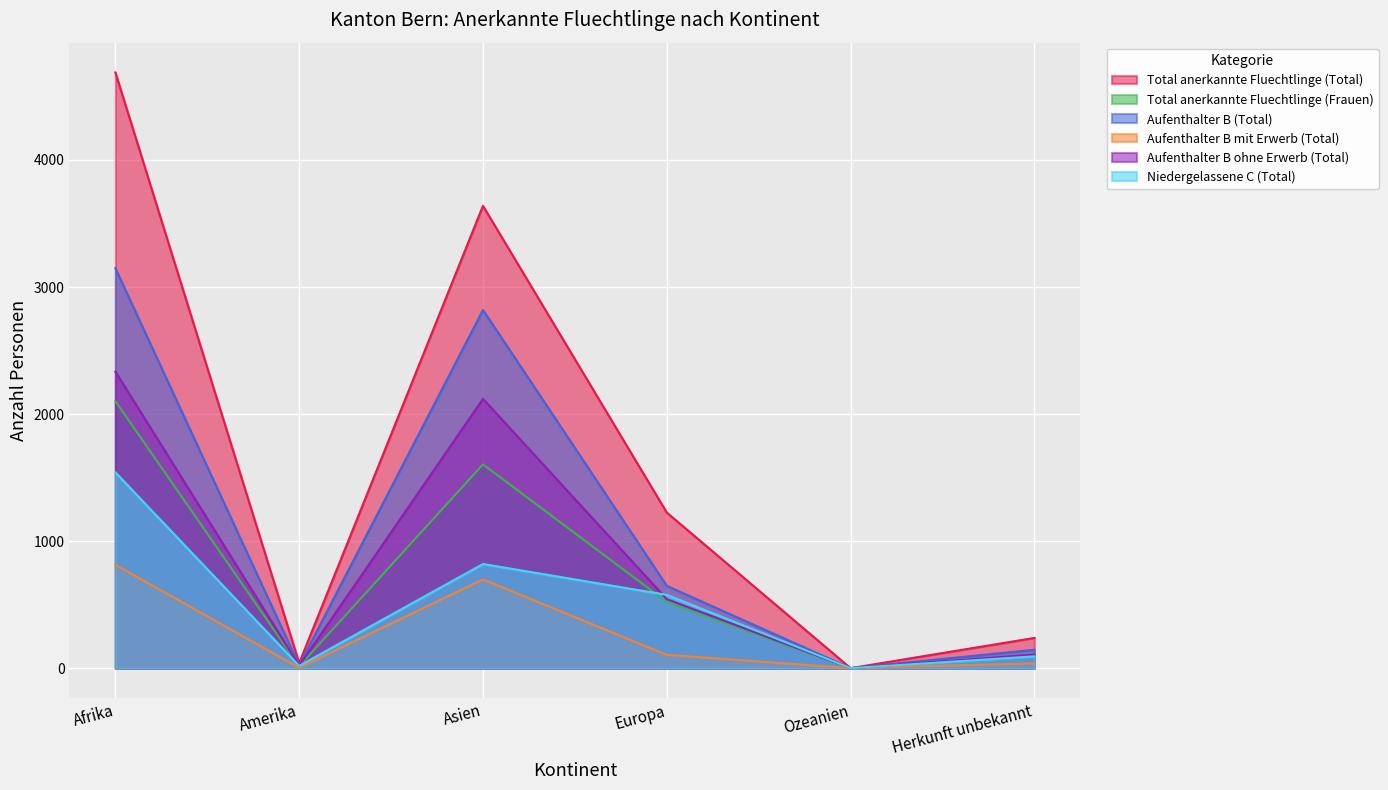

True or false: Aufenthalter B mit Erwerb (Total) and Total anerkannte Fluechtlinge (Total) cross at least once.

False